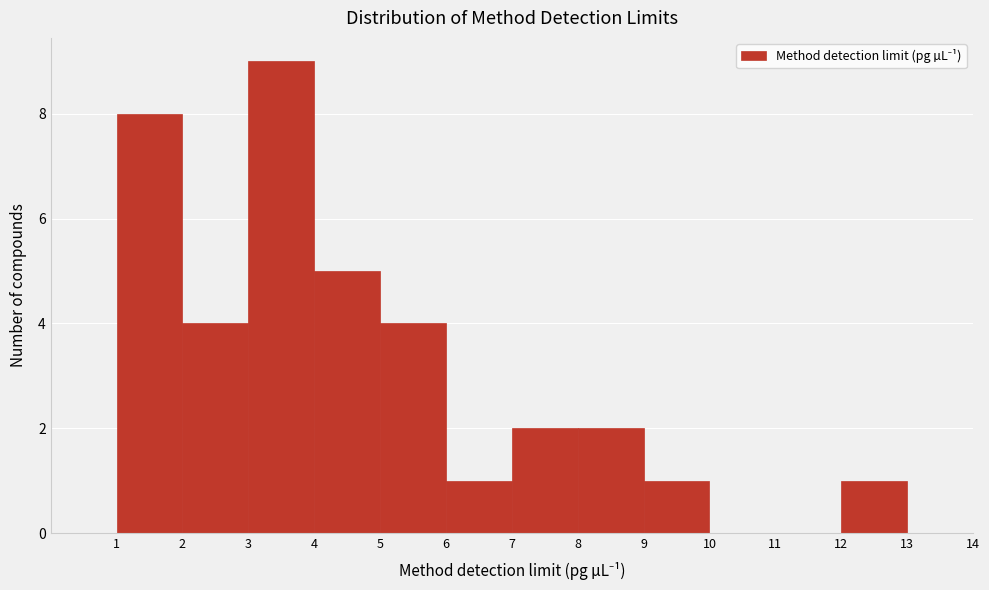

Which range on the x-axis has the tallest bar?

3 to 4